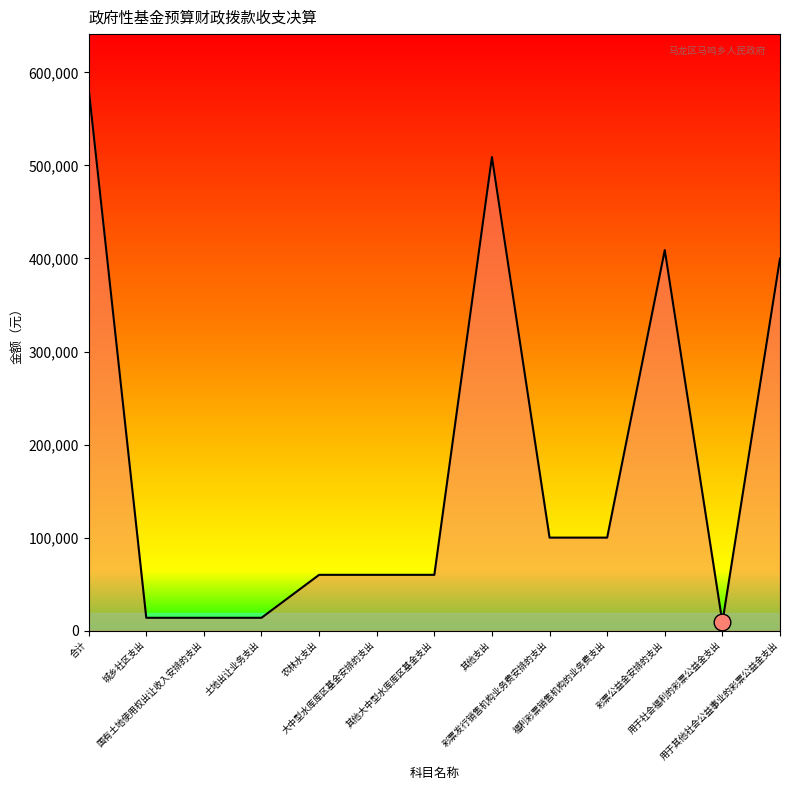

What is the difference between the maximum and minimum values?

573836